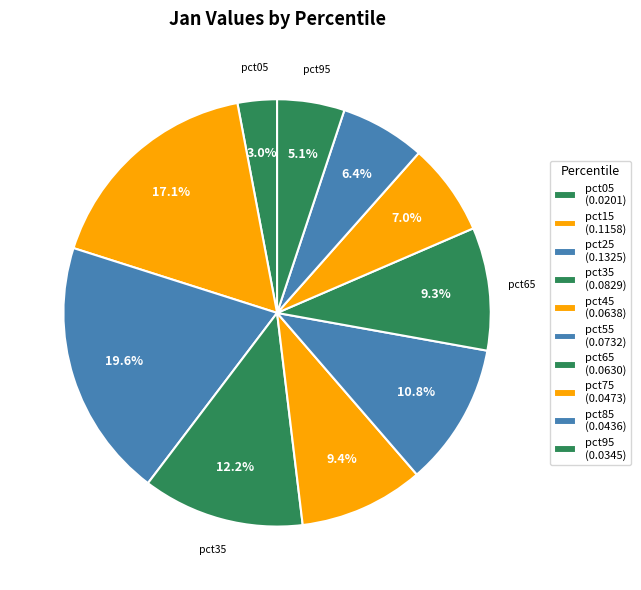

How many slices are in this pie chart?

10